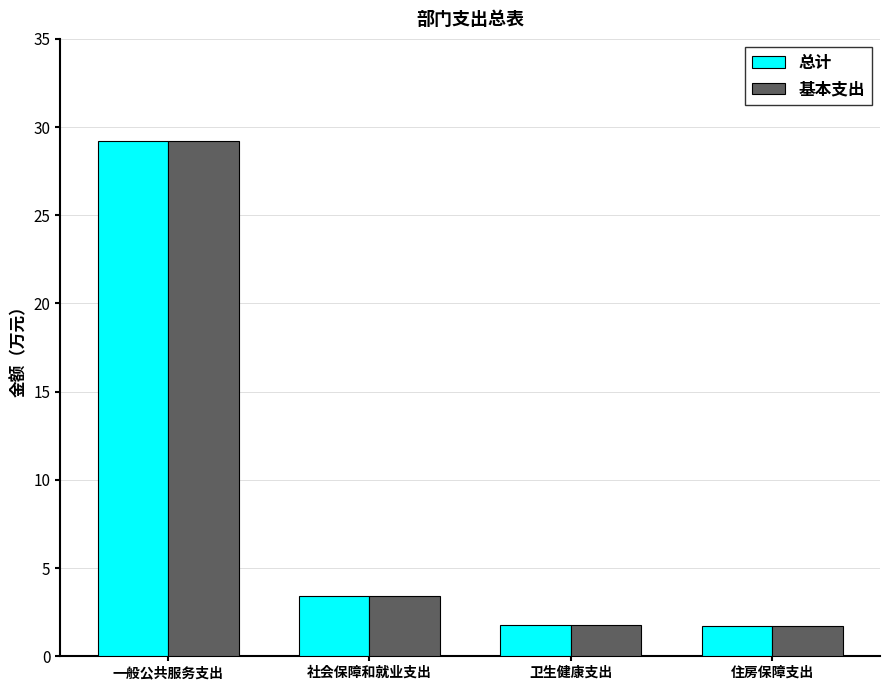

What is the maximum value shown in the chart?

29.2